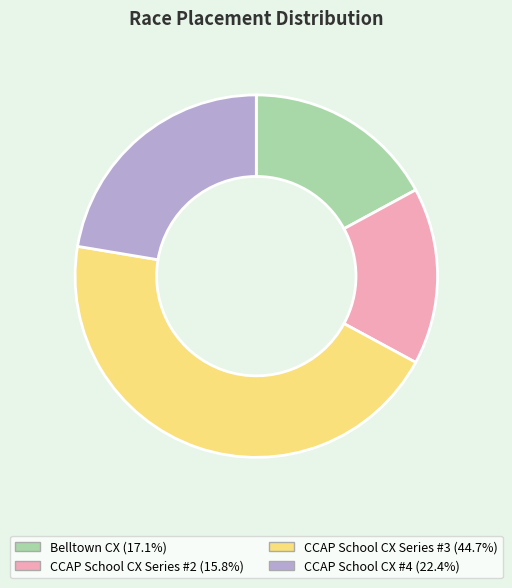

Do CCAP School CX Series #2 and CCAP School CX Series #3 together represent more than half of the pie?

Yes